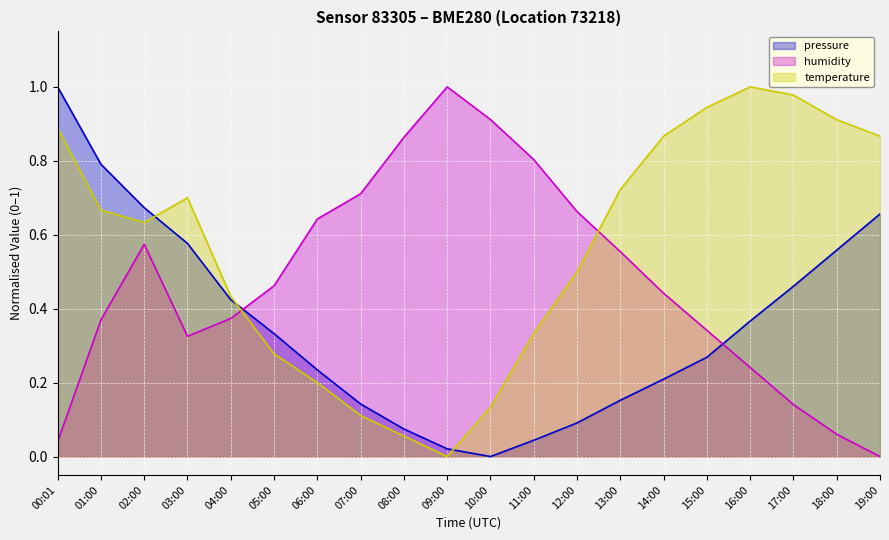

What is the value of the humidity point at the 14th from the left?

0.6